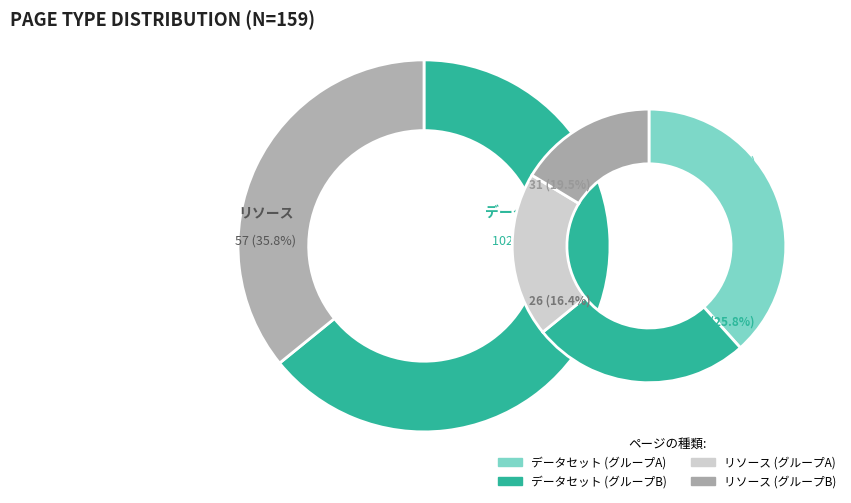

To the nearest percent, what is the difference between the largest and smallest slice percentages?

28%